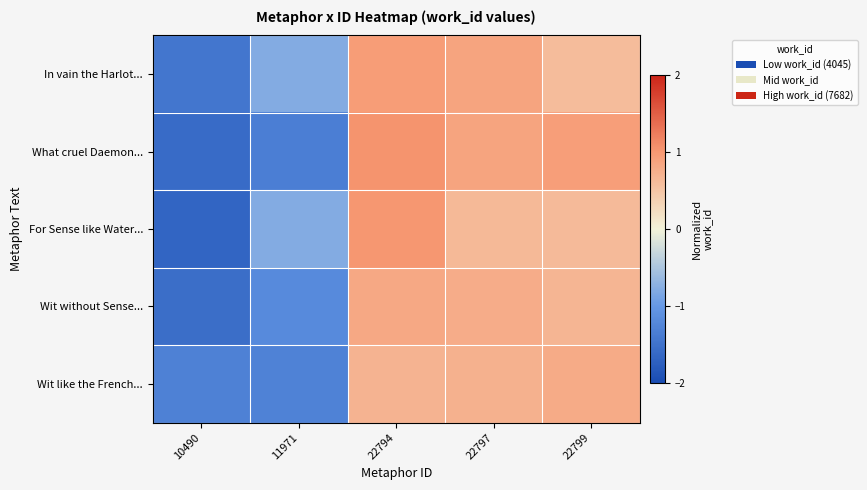

At which category is the sum across all series the highest?

22794